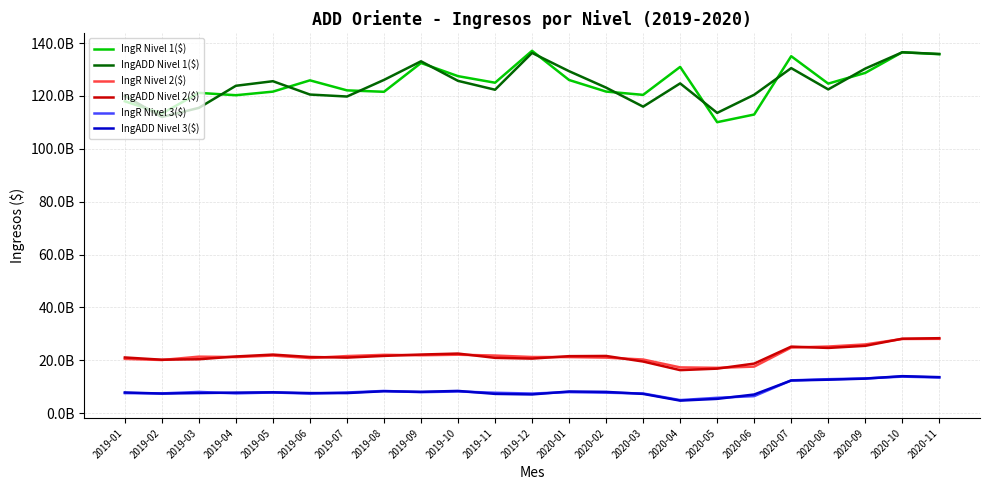

Reading left to right, extract all data points from this chart.

IngR Nivel 1($): 2019-01=117978876713	2019-02=113307320141	2019-03=121153622207	2019-04=120264668837	2019-05=121622534615	2019-06=125890719747	2019-07=122099012638	2019-08=121560584403	2019-09=132455241985	2019-10=127476818935	2019-11=124992260428	2019-12=137063542227	2020-01=126019835974	2020-02=121643544198	2020-03=120399173991	2020-04=130974359350	2020-05=110064257573	2020-06=112963109953	2020-07=135022826853	2020-08=124650254416	2020-09=128709062342	2020-10=136524950329	2020-11=135777529857
IngADD Nivel 1($): 2019-01=119981913851	2019-02=112027772227	2019-03=115478382147	2019-04=123838701736	2019-05=125564348997	2019-06=120516740413	2019-07=119771637128	2019-08=126057483219	2019-09=133097470965	2019-10=125695653753	2019-11=122341375448	2019-12=136266092143	2020-01=129357639375	2020-02=123134878312	2020-03=115940659317	2020-04=124737460123	2020-05=113580171072	2020-06=120437816097	2020-07=130514537862	2020-08=122464973039	2020-09=130332208447	2020-10=136498146838	2020-11=135864072651
IngR Nivel 2($): 2019-01=20526761148	2019-02=20112694245	2019-03=21374319409	2019-04=21216932250	2019-05=21791926111	2019-06=20859848181	2019-07=21600039513	2019-08=22061064657	2019-09=21905469695	2019-10=22108258390	2019-11=21794950030	2019-12=21238611198	2020-01=21214662206	2020-02=21011261864	2020-03=20292600046	2020-04=17317123352	2020-05=17139563742	2020-06=17612173457	2020-07=24824843462	2020-08=25201788672	2020-09=25999363525	2020-10=28061715183	2020-11=28121073801
IngADD Nivel 2($): 2019-01=21070913829	2019-02=20220841052	2019-03=20394410822	2019-04=21447533272	2019-05=22157594534	2019-06=21251139174	2019-07=21020304824	2019-08=21658939088	2019-09=22175078629	2019-10=22545086773	2019-11=20923511269	2019-12=20644999982	2020-01=21565380911	2020-02=21640106471	2020-03=19532571352	2020-04=16278735073	2020-05=16840690505	2020-06=18749316653	2020-07=25172234437	2020-08=24676210916	2020-09=25469974973	2020-10=28159739929	2020-11=28362474743
IngR Nivel 3($): 2019-01=7586285022	2019-02=7468773190	2019-03=8037434097	2019-04=7489541417	2019-05=7820758778	2019-06=7406200976	2019-07=7823699097	2019-08=8406447945	2019-09=7937534679	2019-10=8207638516	2019-11=7719413769	2019-12=7419631572	2020-01=7967237961	2020-02=7750709832	2020-03=7450125775	2020-04=4950996139	2020-05=5811882780	2020-06=6448943037	2020-07=12407250687	2020-08=12850453733	2020-09=13144152438	2020-10=13824452471	2020-11=13492642148
IngADD Nivel 3($): 2019-01=7836412875	2019-02=7412968020	2019-03=7605019378	2019-04=7774719543	2019-05=7883967046	2019-06=7596842058	2019-07=7600259956	2019-08=8295522316	2019-09=8075888678	2019-10=8417275779	2019-11=7291637757	2019-12=7080397846	2020-01=8199164916	2020-02=8053837741	2020-03=7286335766	2020-04=4747729589	2020-05=5404469221	2020-06=7064401282	2020-07=12356885072	2020-08=12660996574	2020-09=13065468290	2020-10=14004372734	2020-11=13627336253